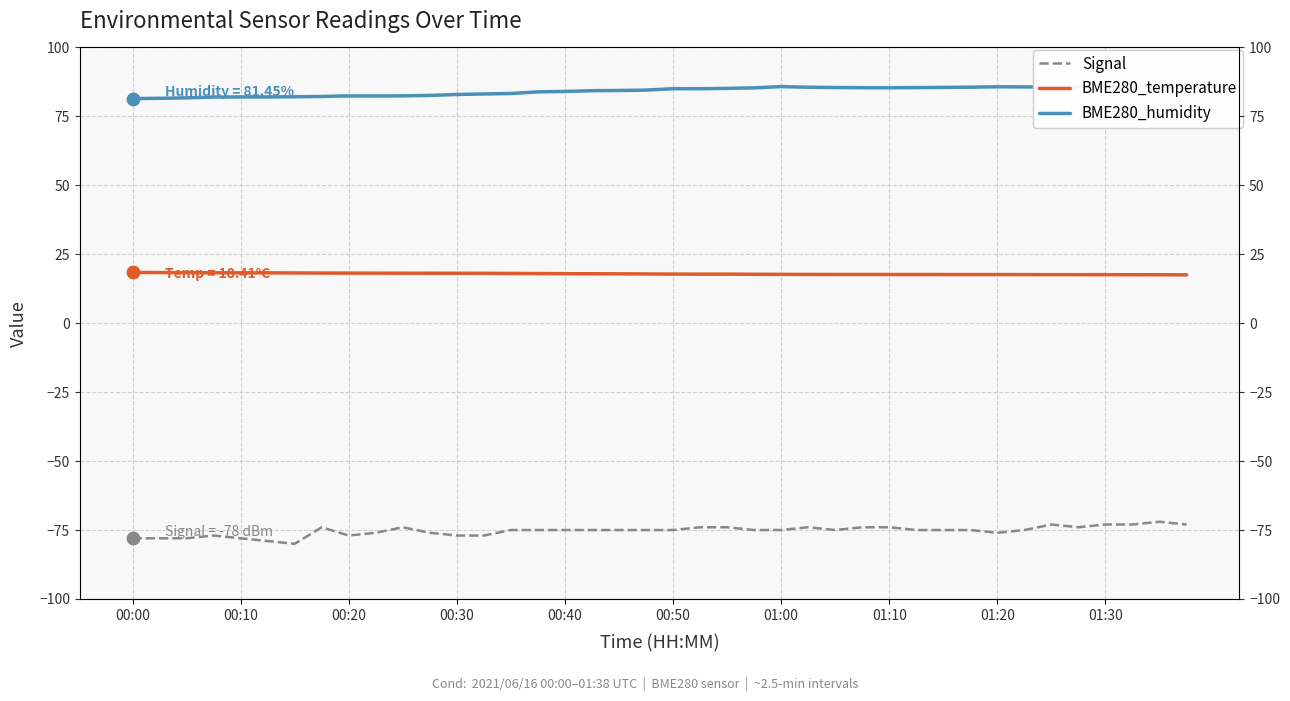

Which series reaches the minimum Y coordinate?

Signal